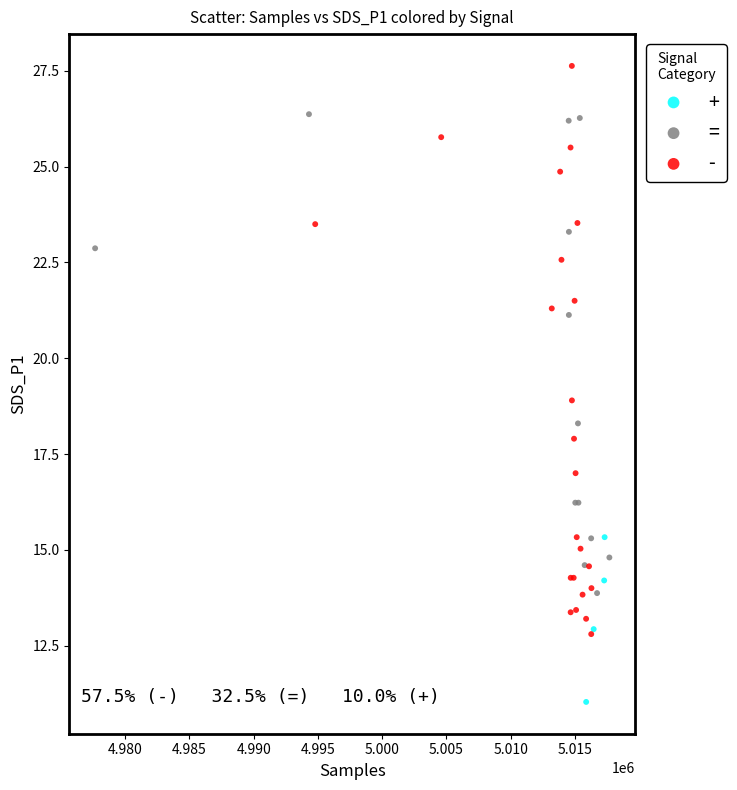

Which series reaches the maximum Y coordinate?

-